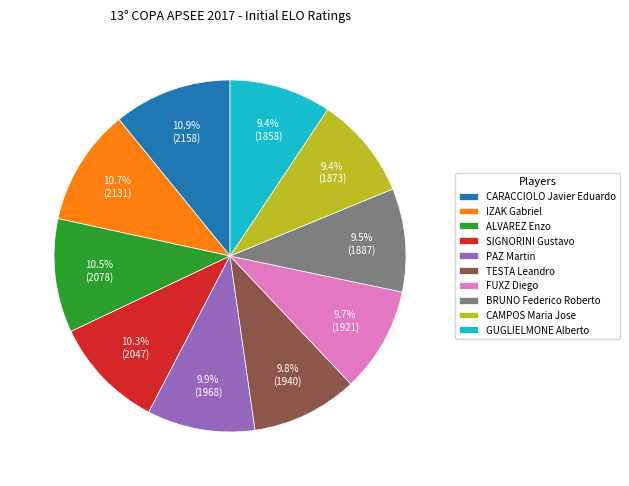

Combined, what portion of the pie is TESTA Leandro and PAZ Martin?

19.7%